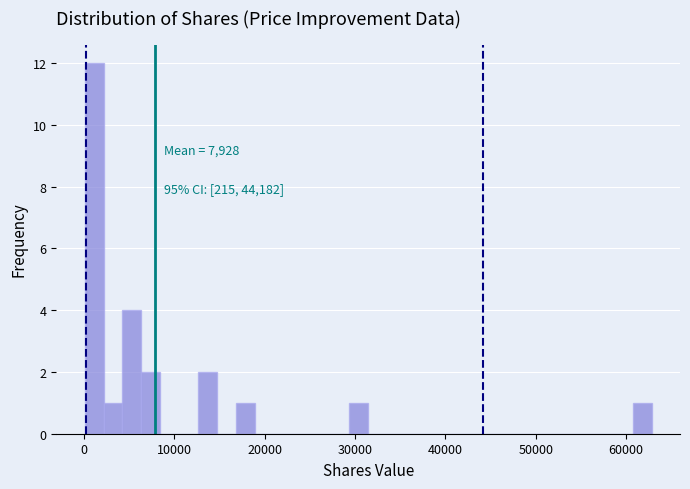

Read against the x-axis, roughly where is the centre of the tallest bar?

1000